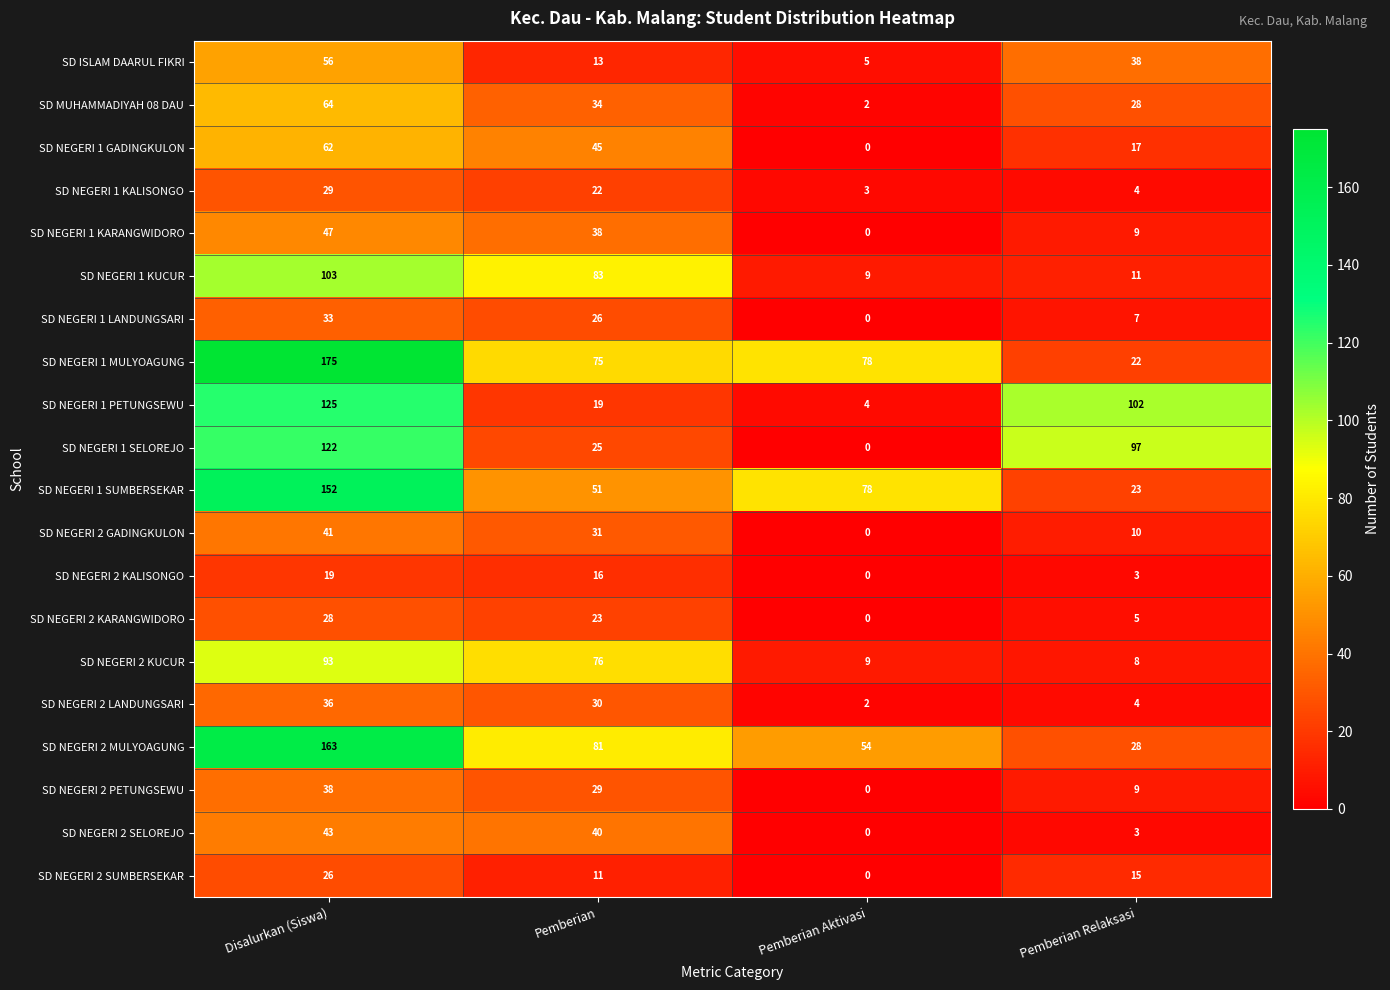

List the labels in order of SD NEGERI 2 KARANGWIDORO value, largest first.

Disalurkan (Siswa), Pemberian, Pemberian Relaksasi, Pemberian Aktivasi